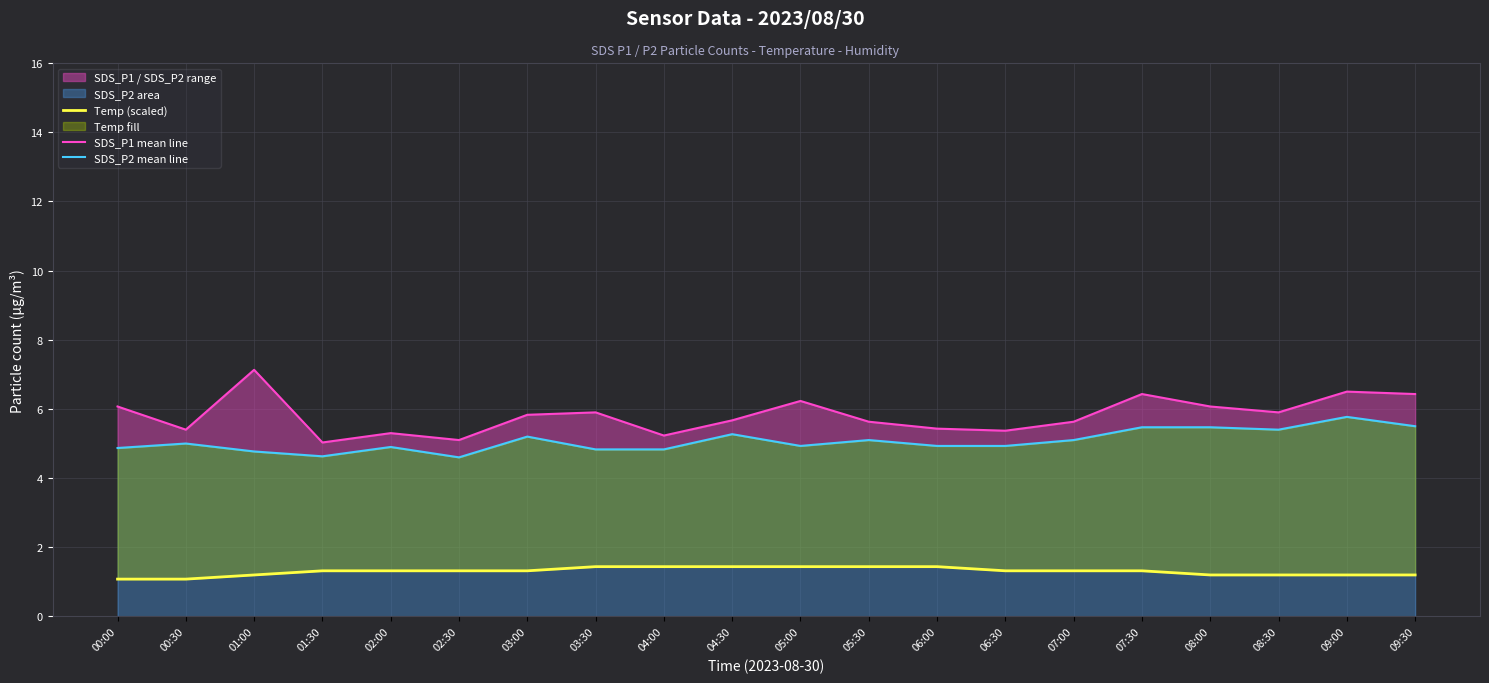

What is the highest value of the SDS_P1 mean line series?

7.1